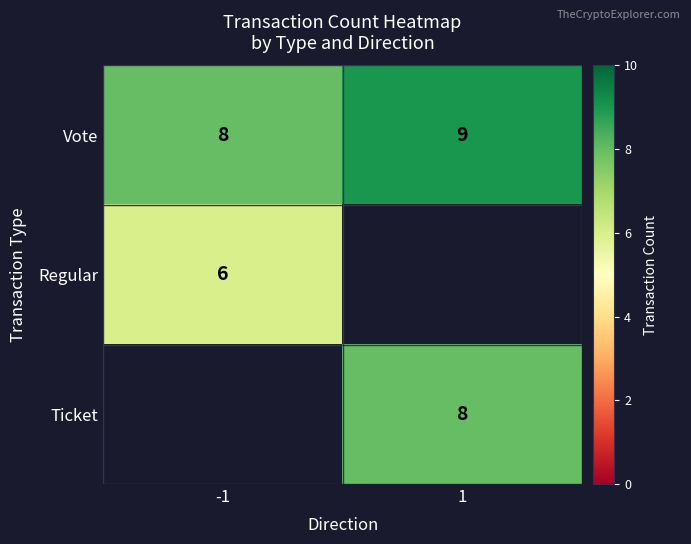

Between -1 and 1, which is larger?

1